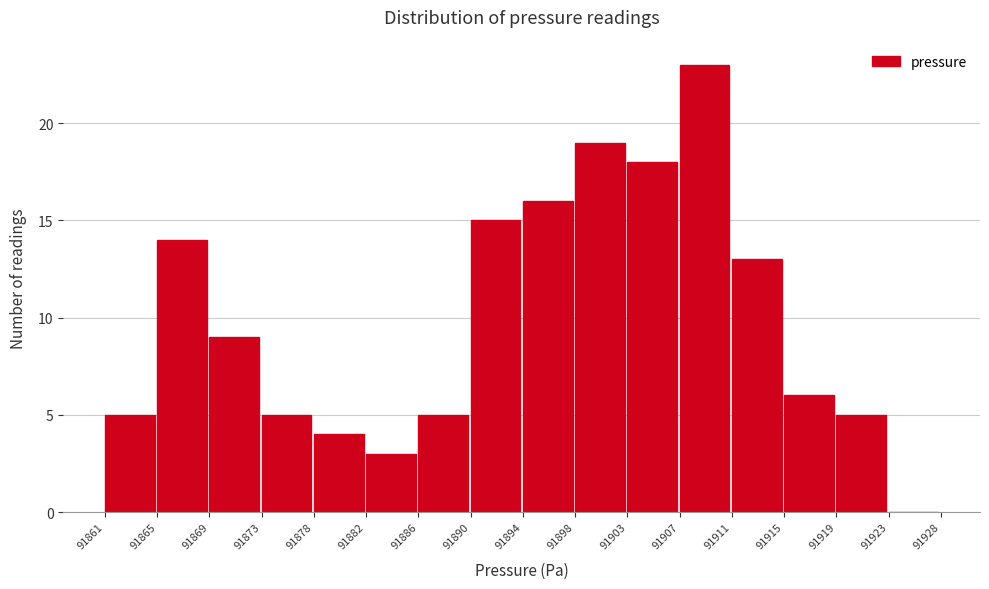

Reading left to right, list every bar in this chart as the range it spans on the x-axis followed by its height. The values are not printed on the chart, so give them approximately, as read against the axis.

91861 to 91865: 5
91865 to 91869: 14
91869 to 91873: 9
91873 to 91878: 5
91878 to 91882: 4
91882 to 91886: 3
91886 to 91890: 5
91890 to 91894: 15
91894 to 91898: 16
91898 to 91903: 19
91903 to 91907: 18
91907 to 91911: 23
91911 to 91915: 13
91915 to 91919: 6
91919 to 91923: 5
91923 to 91928: 0